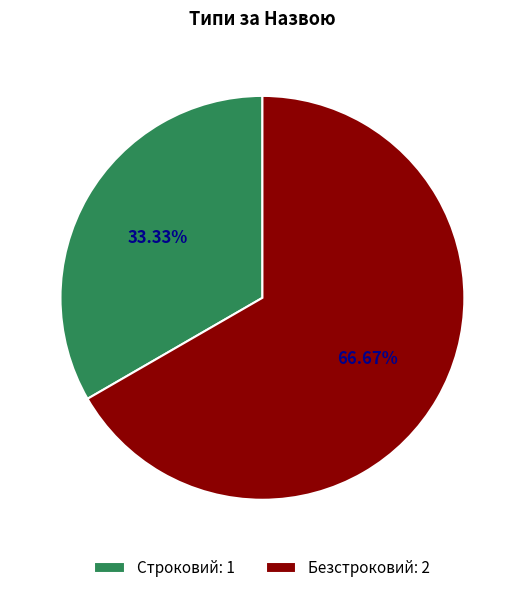

To the nearest percent, what is the difference between the Безстроковий and Строковий slice percentages?

33%